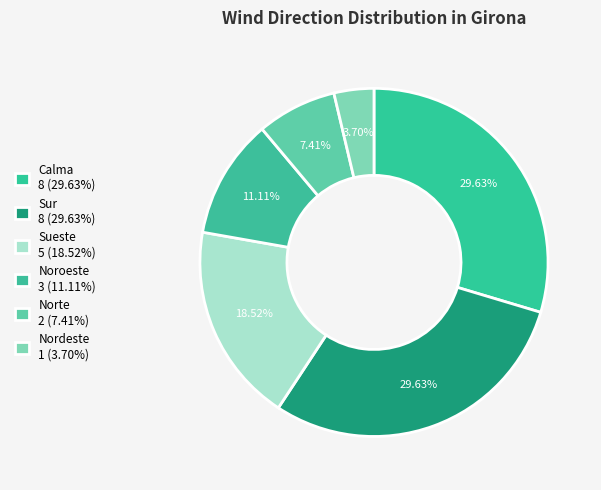

Combined, do Nordeste and Sur account for over 50%?

No